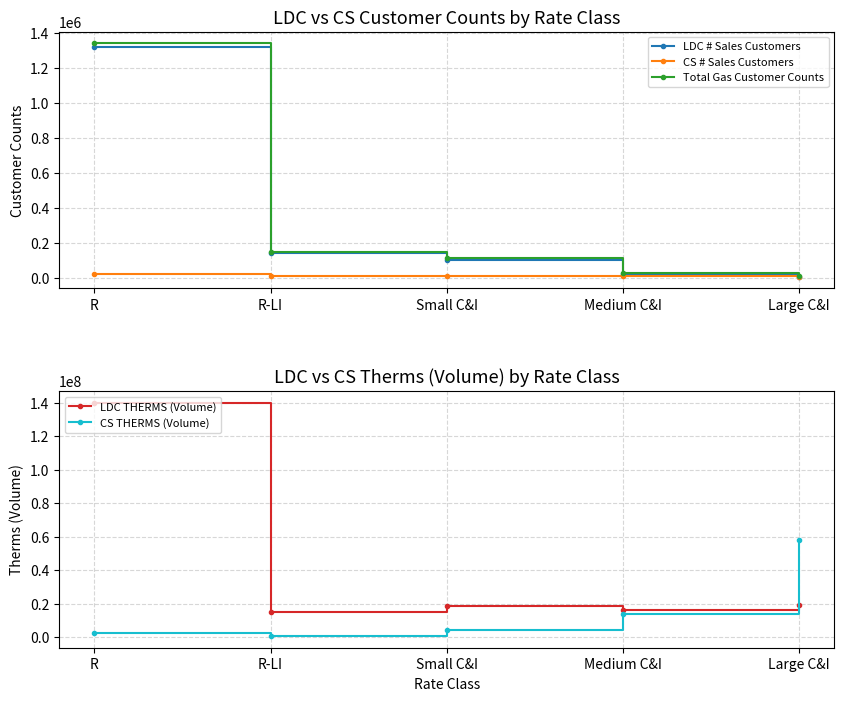

How many values in the LDC THERMS (Volume) series are below 18397389?

2